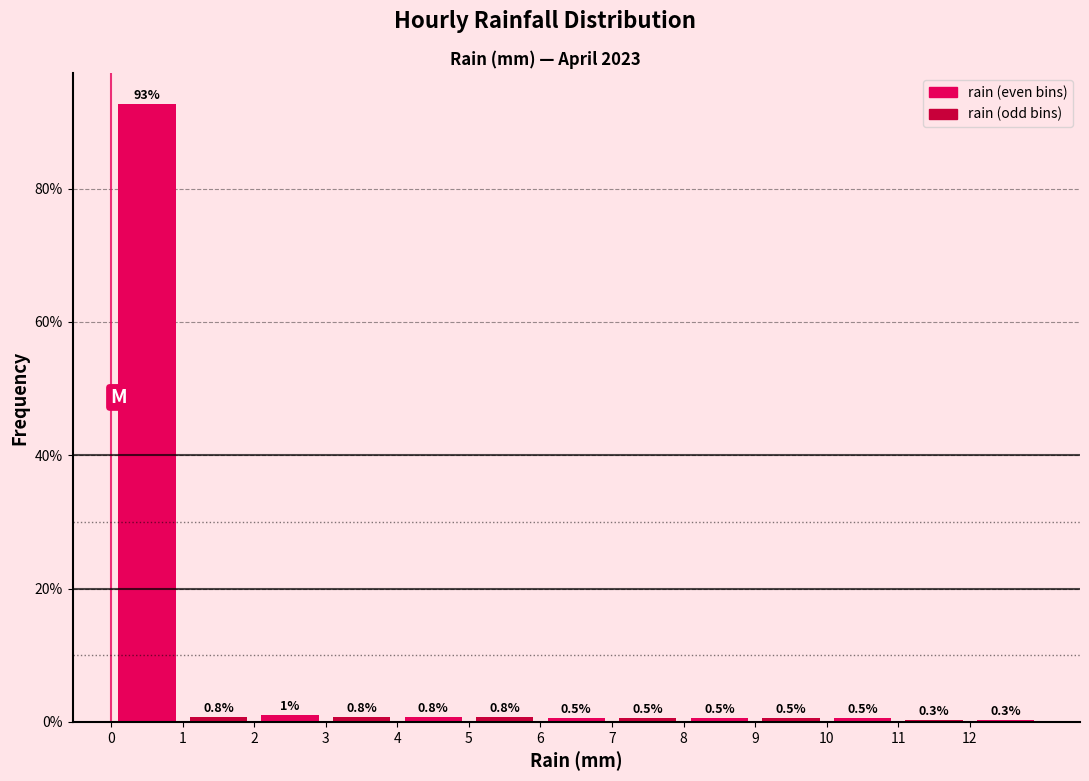

What is the height of the bar covering 5 to 6 on the x-axis?

0.8